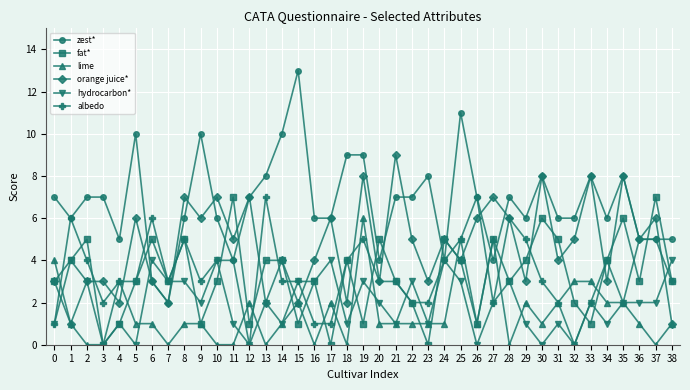

What is the spread (max minus min) of values at 12?

7